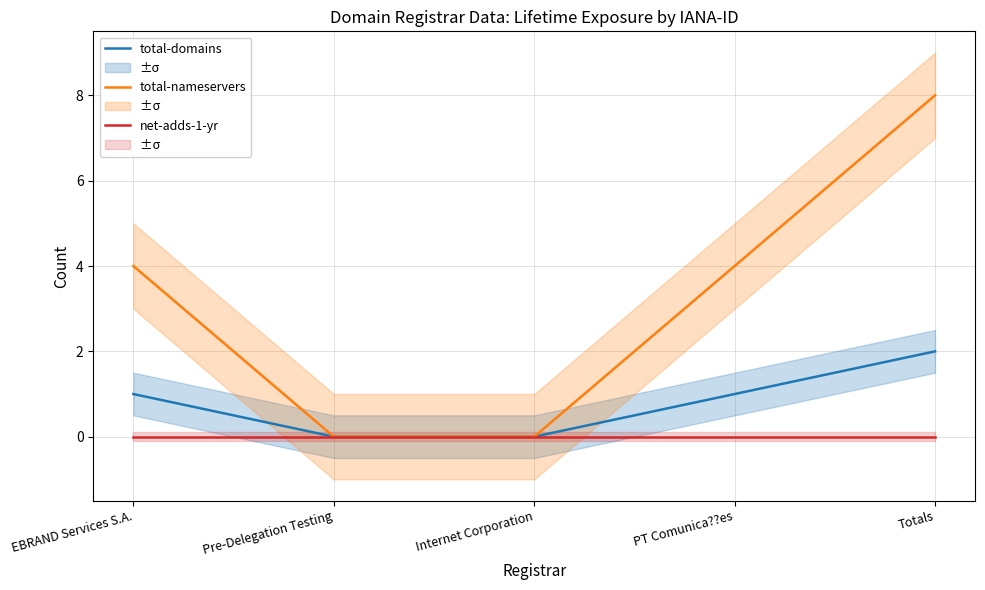

How many total-nameservers values are between 0 and 4?

4